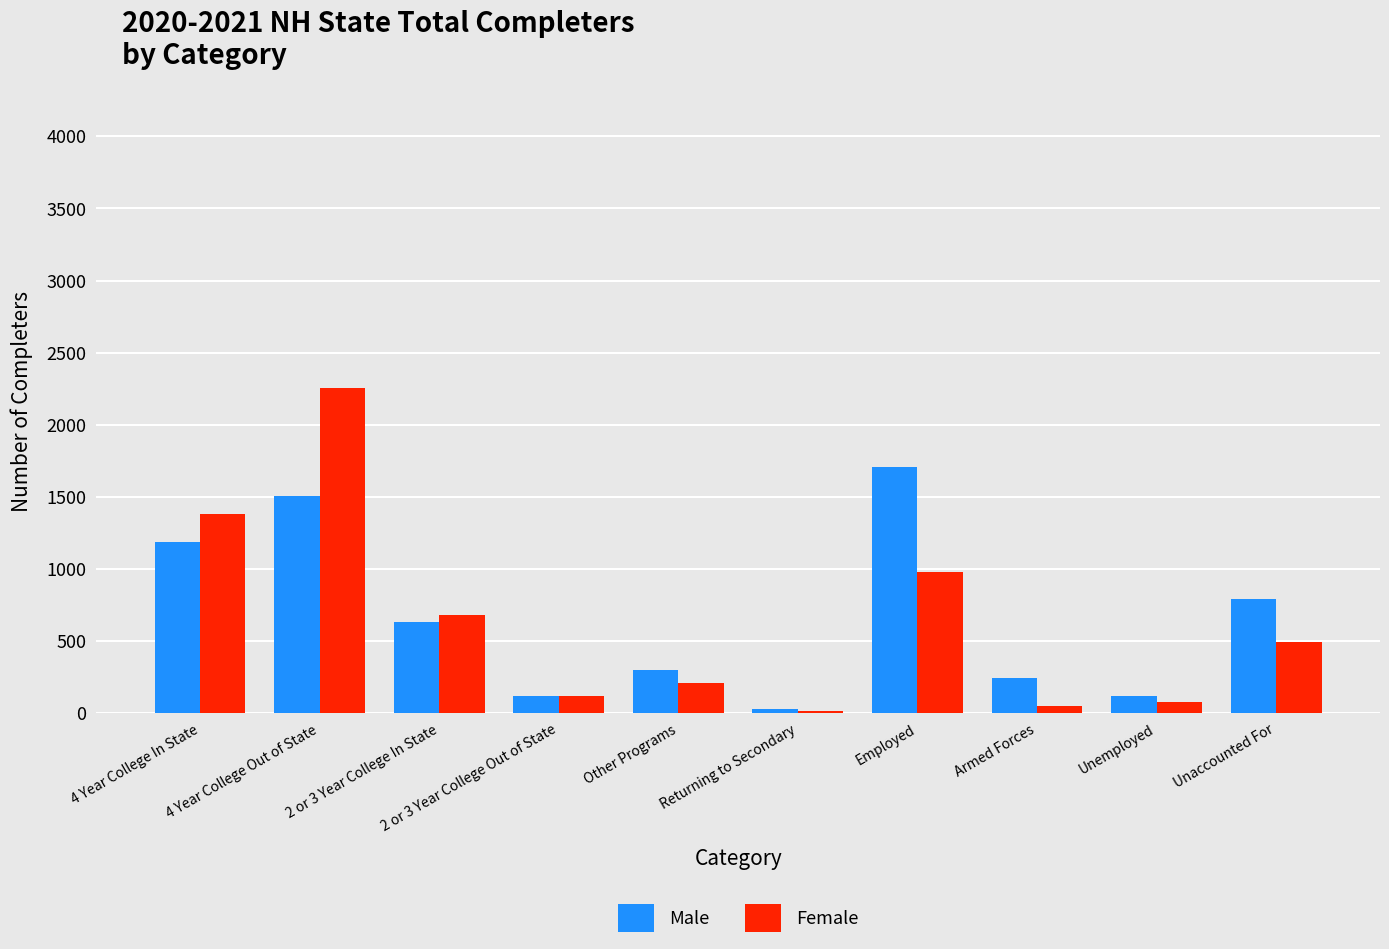

What is the label of the 2nd bar from the right?

Unemployed